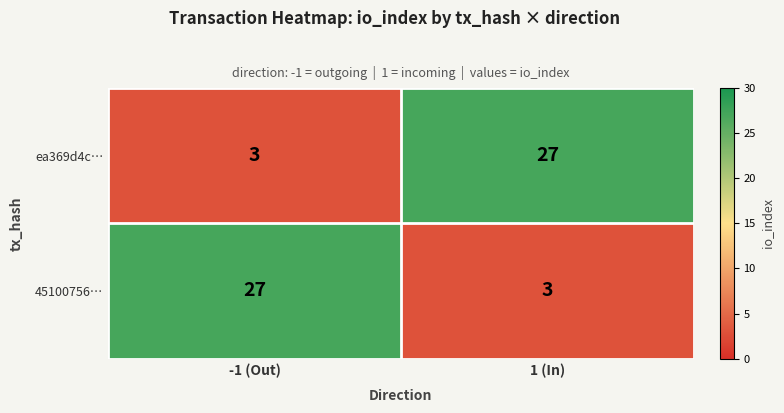

Reading right to left, extract all data points from this chart.

ea369d4c…: 1 (In)=27	-1 (Out)=3
45100756…: 1 (In)=3	-1 (Out)=27